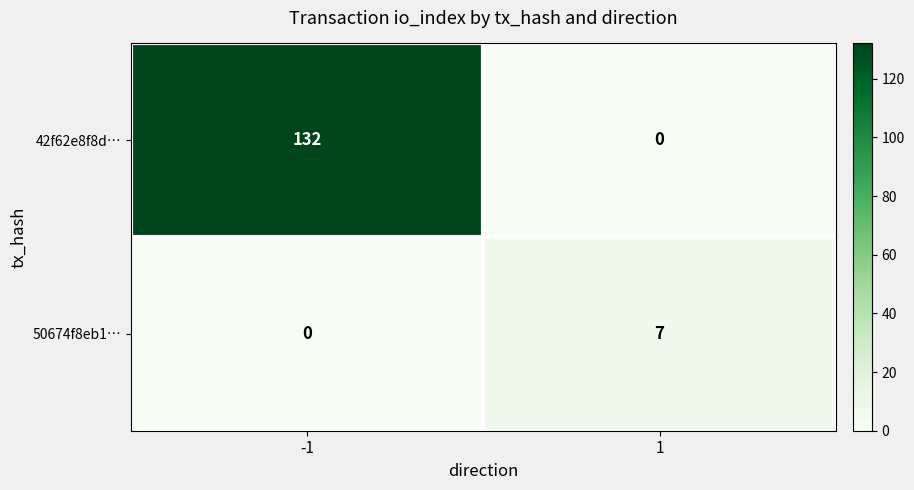

Which series has the widest spread of values?

42f62e8f8d…